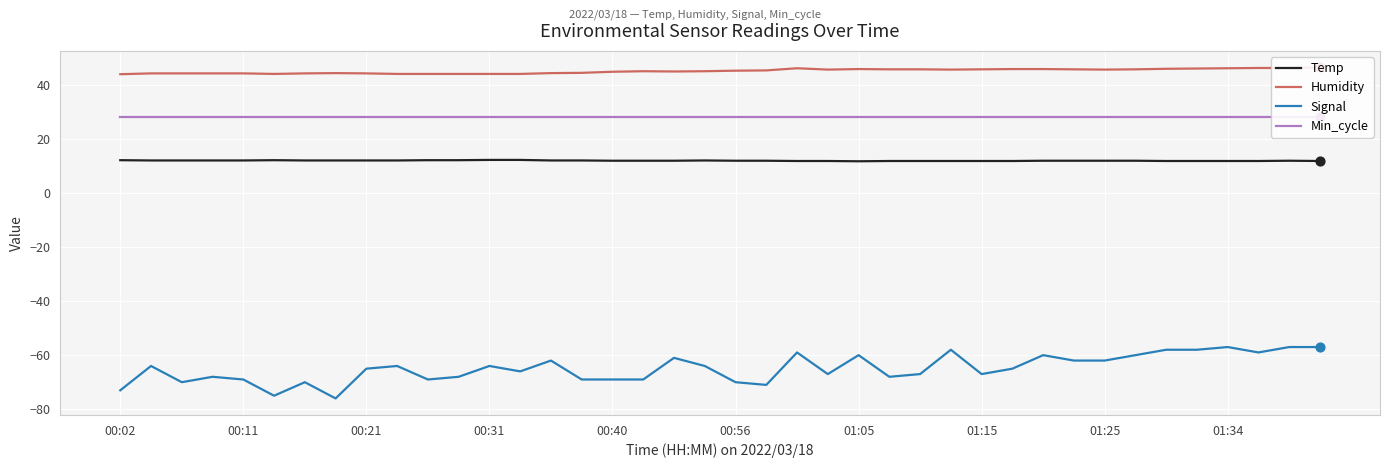

Which series has the largest total across all categories?

Humidity